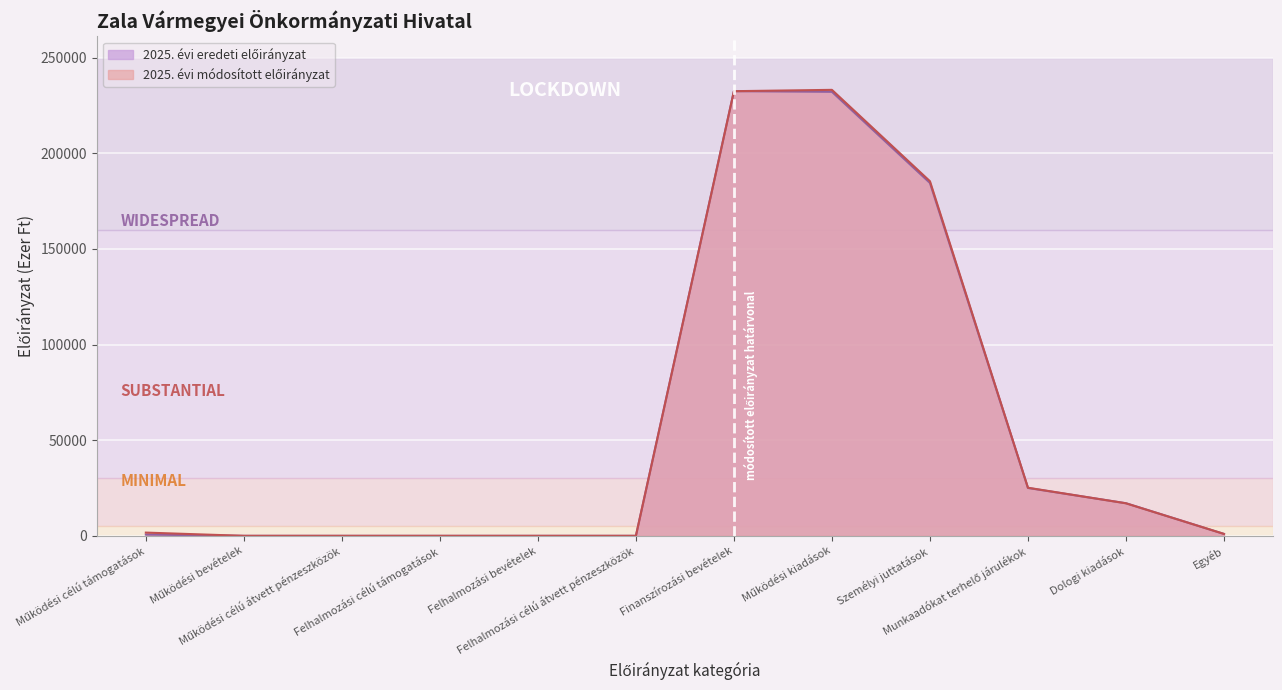

Is it true that 2025. évi módosított előirányzat equals 341 at Működési célú támogatások?

False